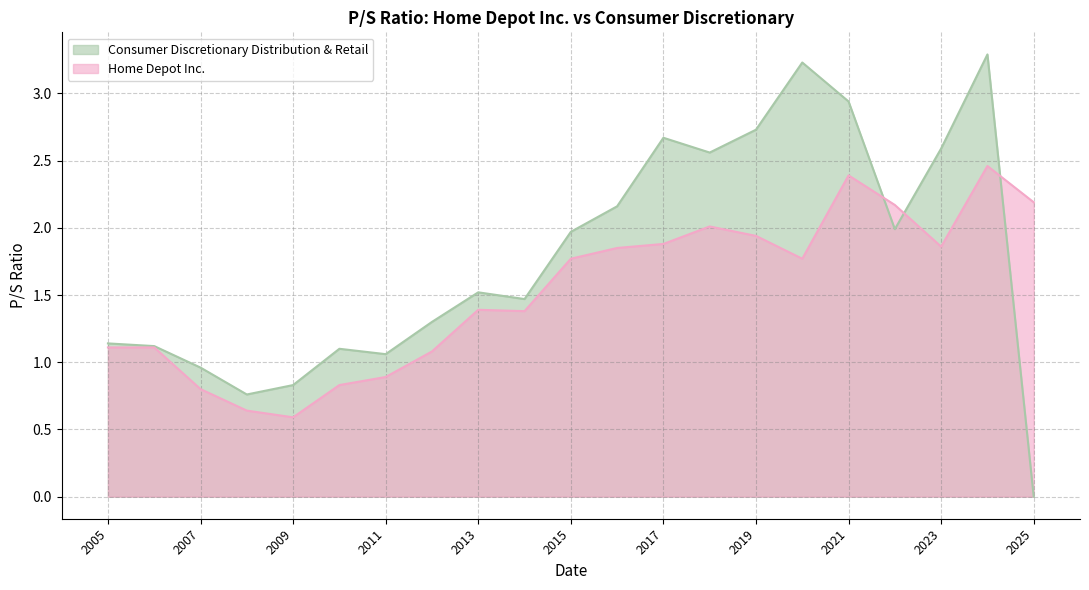

What is the spread (max minus min) of values at 2023?

0.7